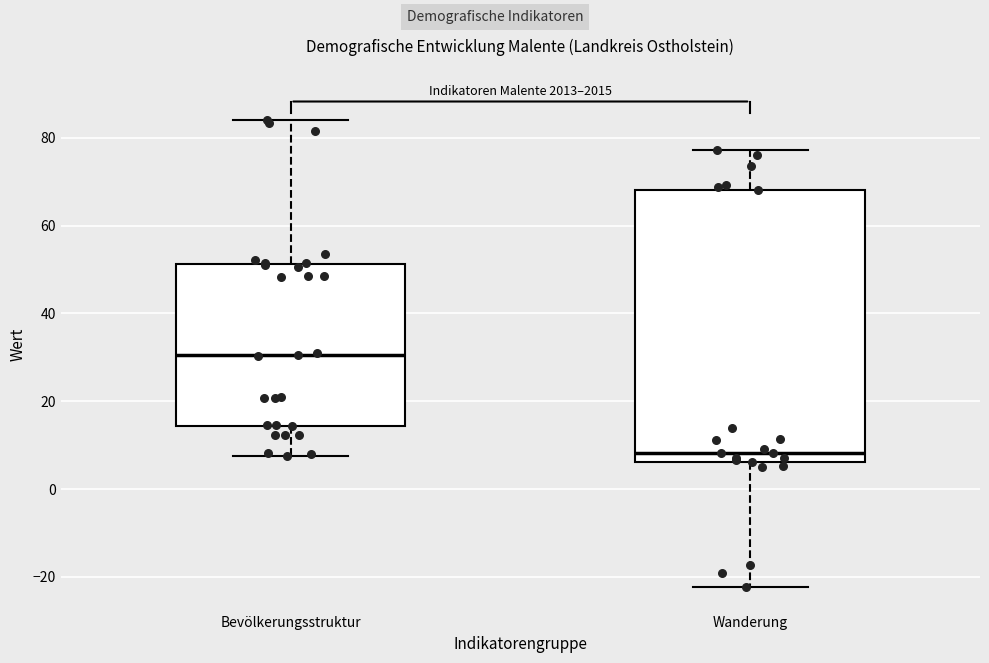

Reading left to right, transcribe this box plot: for each box, give where its median line is, the range the box spans, and where its two whiskers end, as read against the y-axis. The values are not printed on the chart, so give them approximately, as read against the axis.

Bevölkerungsstruktur: median 30, box 14 to 52, whiskers 8 to 84
Wanderung: median 8, box 6 to 68, whiskers -22 to 78